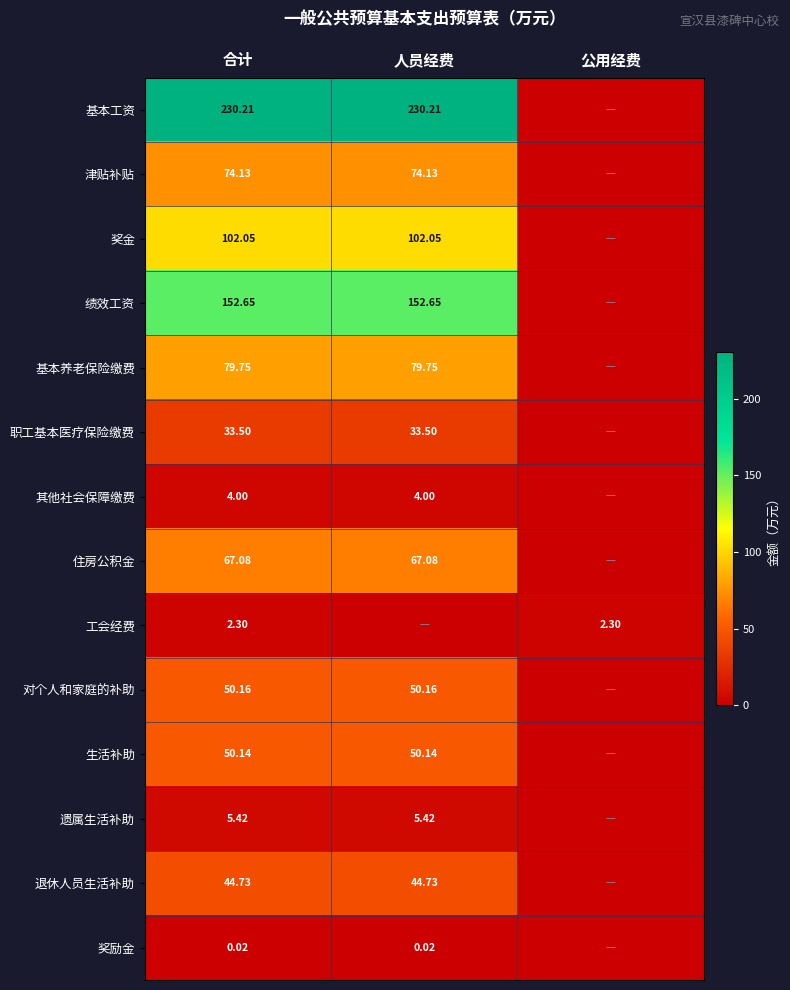

Is the value of 基本工资 at 人员经费 greater than the value of 住房公积金 at 合计?

Yes